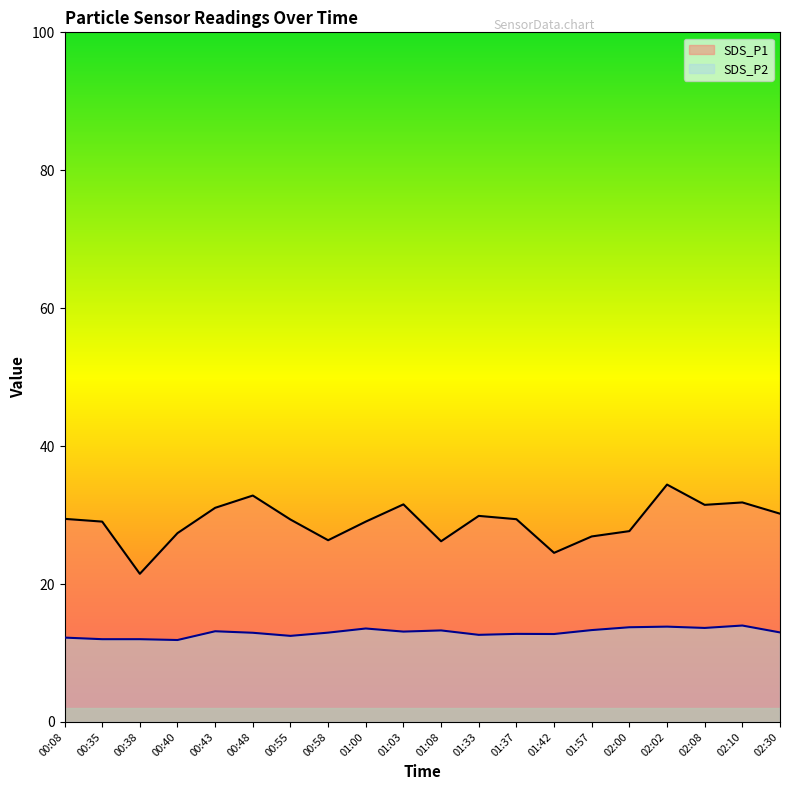

Where does the SDS_P1 series first go above 29?

00:08